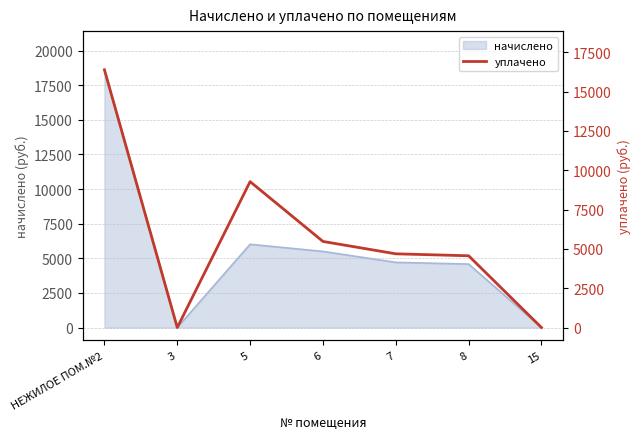

The value at 5 is 9277.6. True or false?

True